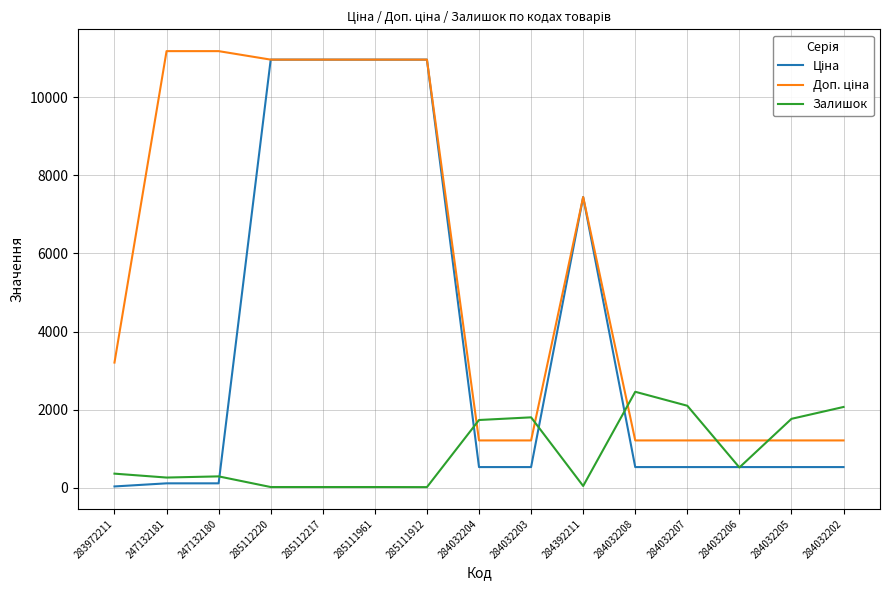

True or false: Залишок has more than 0 points higher than both neighbors.

True